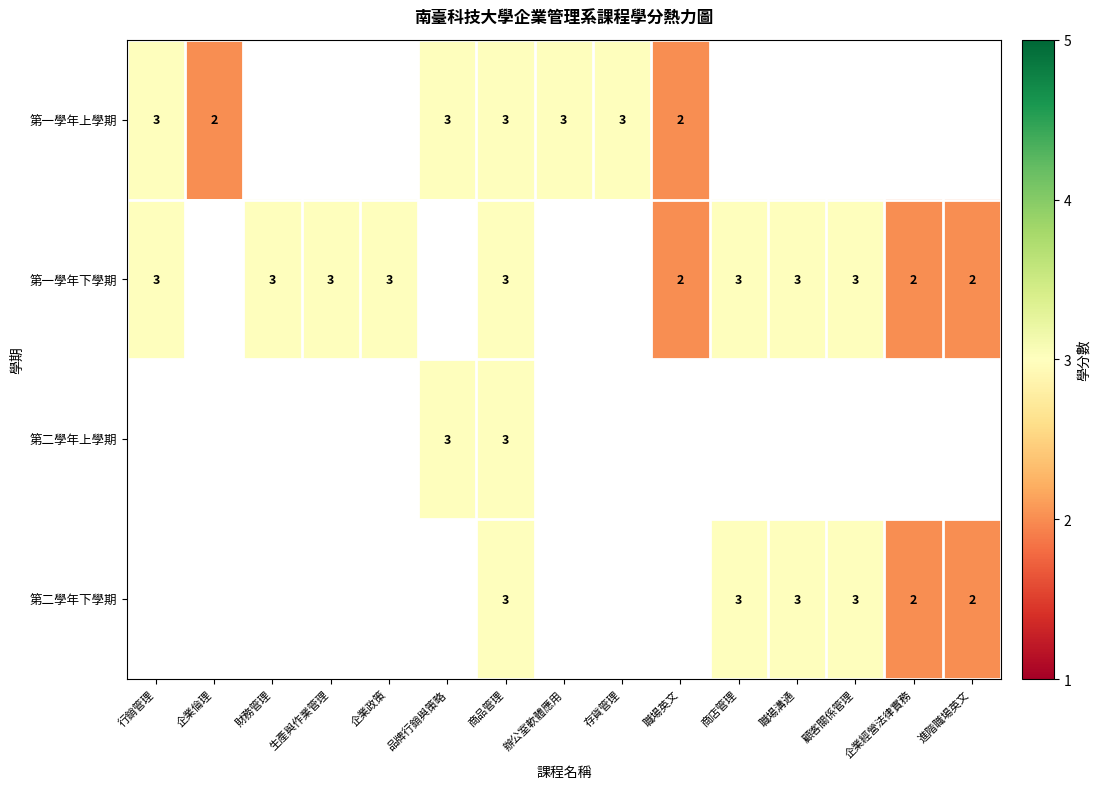

At which category is the sum across all series the highest?

商品管理